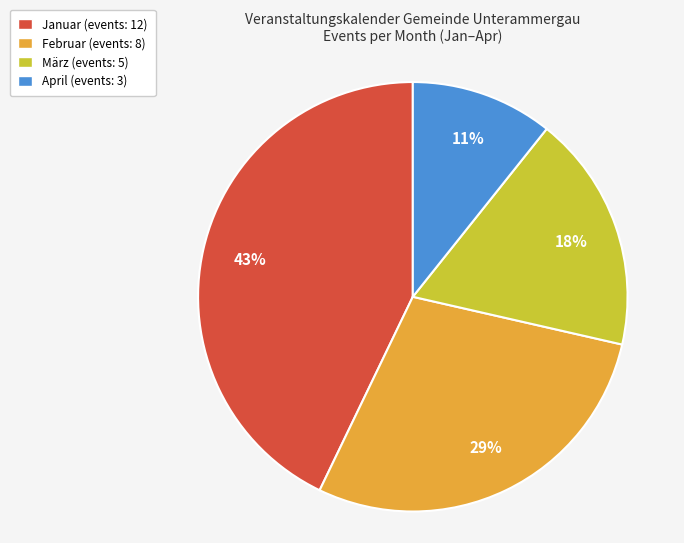

To the nearest percent, what is the difference between the Januar and April slice percentages?

32%